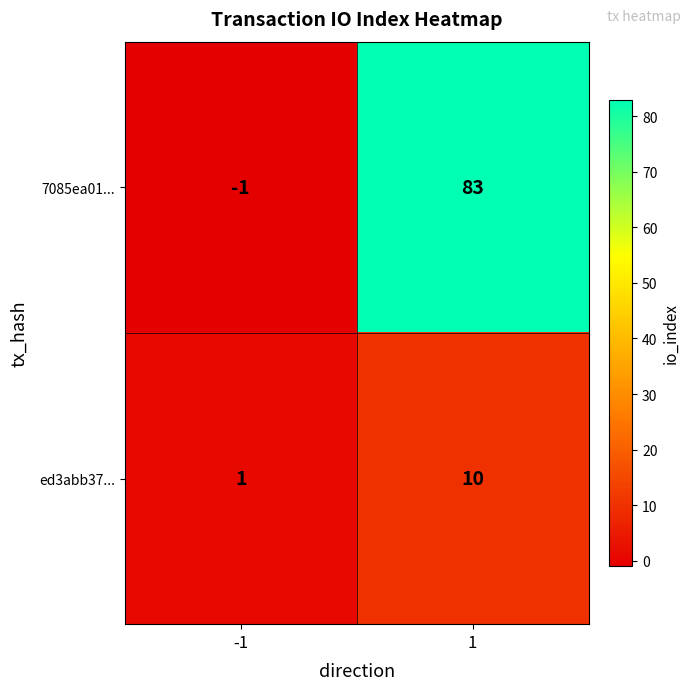

Which series has the widest spread of values?

7085ea01...